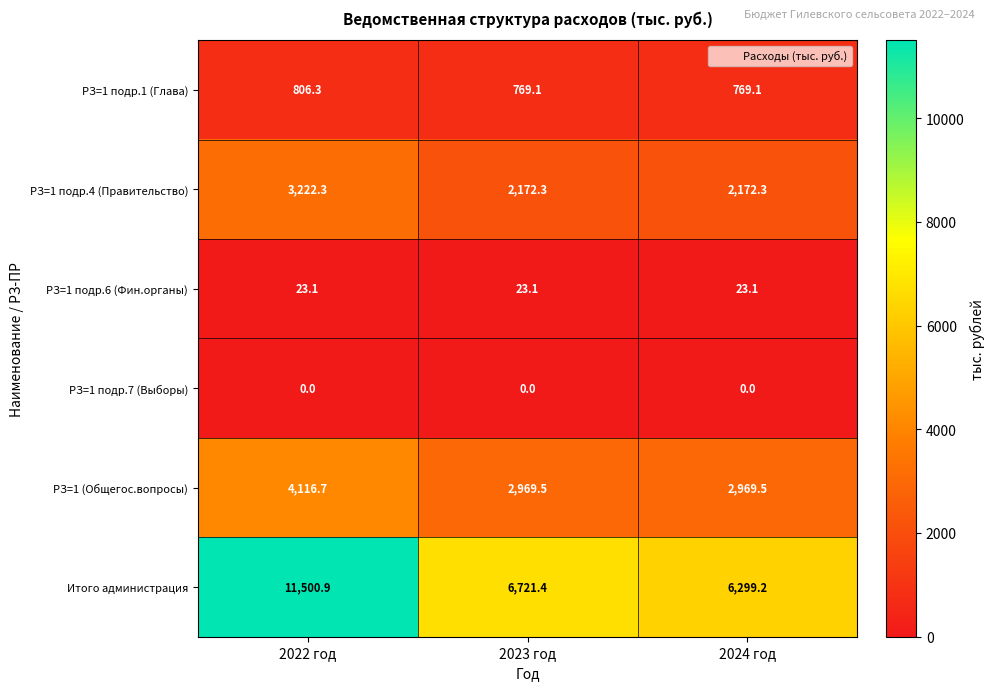

Rank the series by their maximum value, from highest to lowest.

Итого администрация, РЗ=1 (Общегос.вопросы), РЗ=1 подр.4 (Правительство), РЗ=1 подр.1 (Глава), РЗ=1 подр.6 (Фин.органы), РЗ=1 подр.7 (Выборы)